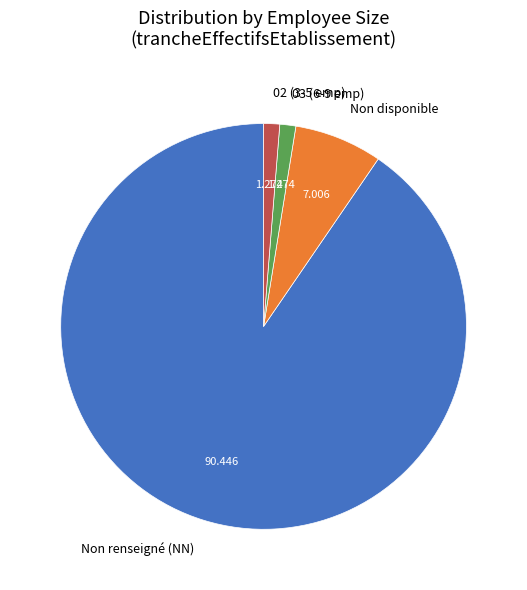

Do Non renseigné (NN) and 02 (3-5 emp) together represent more than half of the pie?

Yes